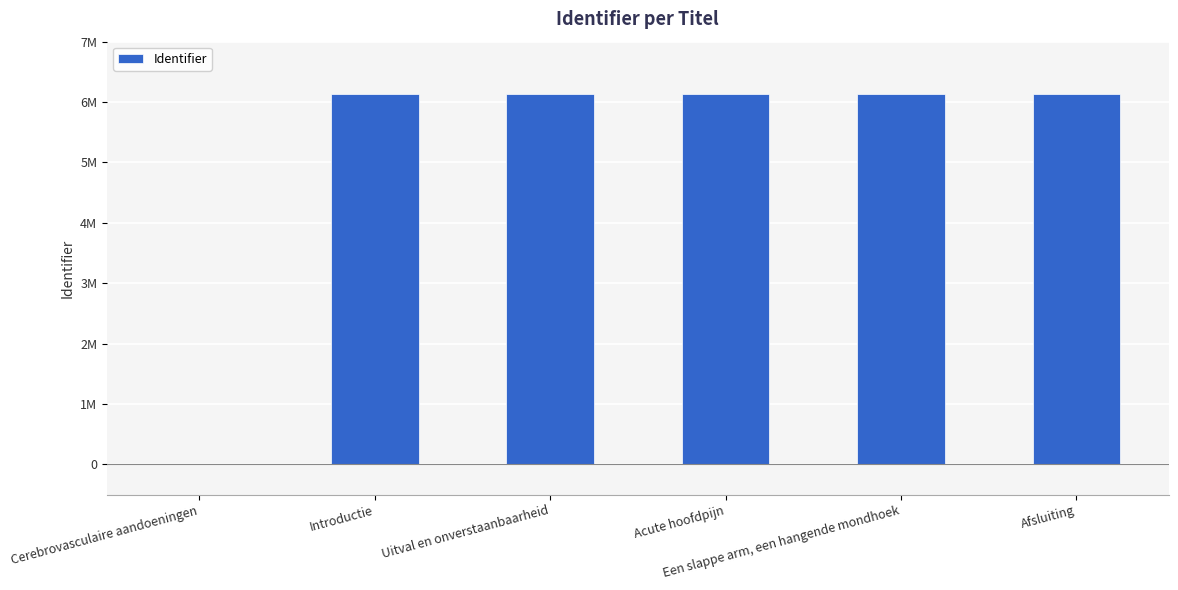

Are the bars horizontal?

No